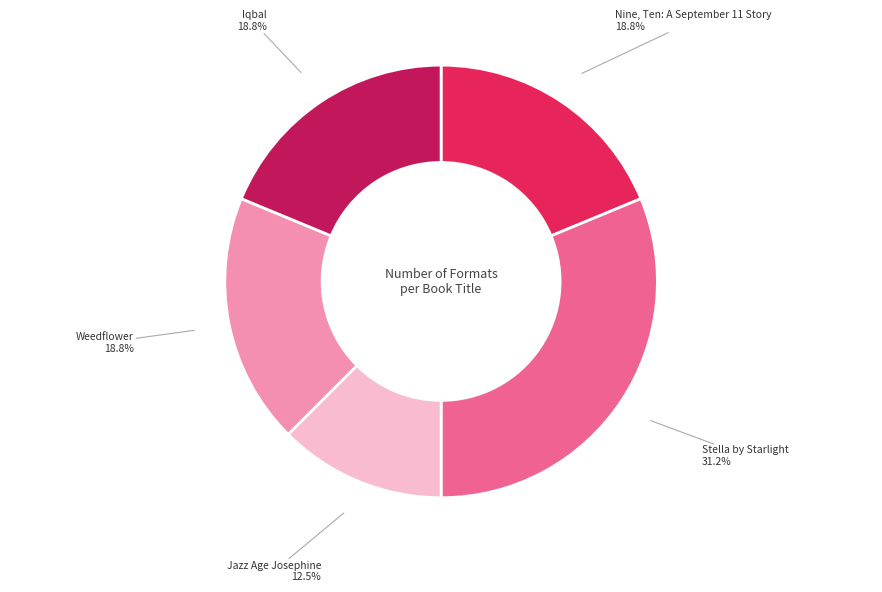

Is there a majority slice in this chart?

No